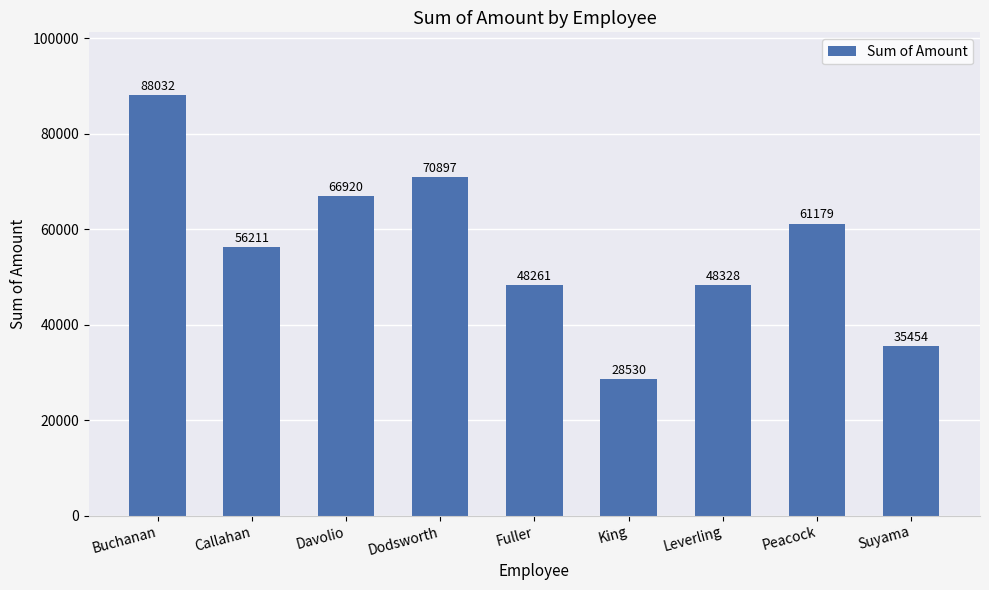

List the labels in order of value, largest first.

Buchanan, Dodsworth, Davolio, Peacock, Callahan, Leverling, Fuller, Suyama, King